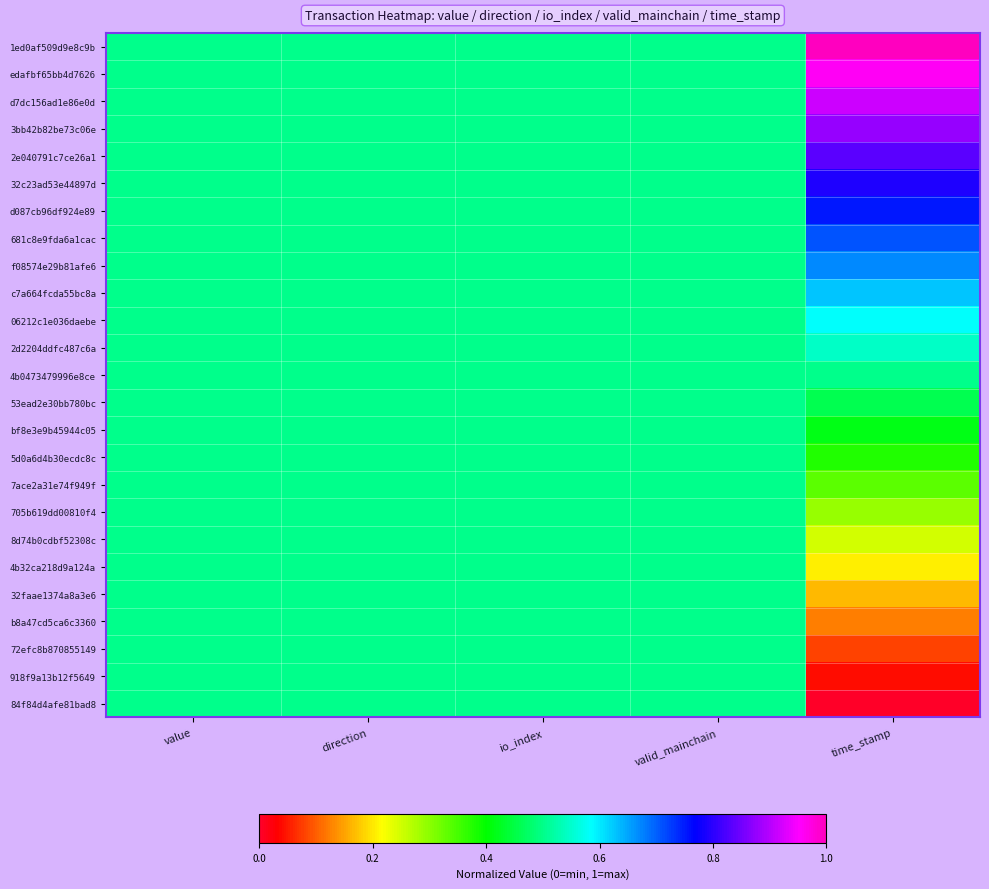

At how many categories does at least one series exceed 0?

5